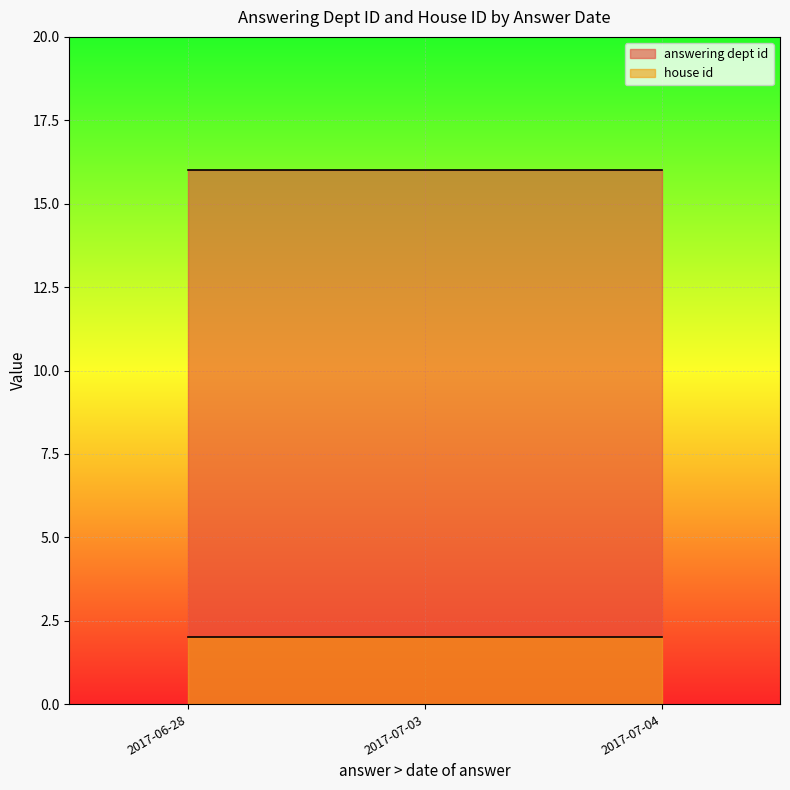

True or false: house id and answering dept id cross at least once.

False